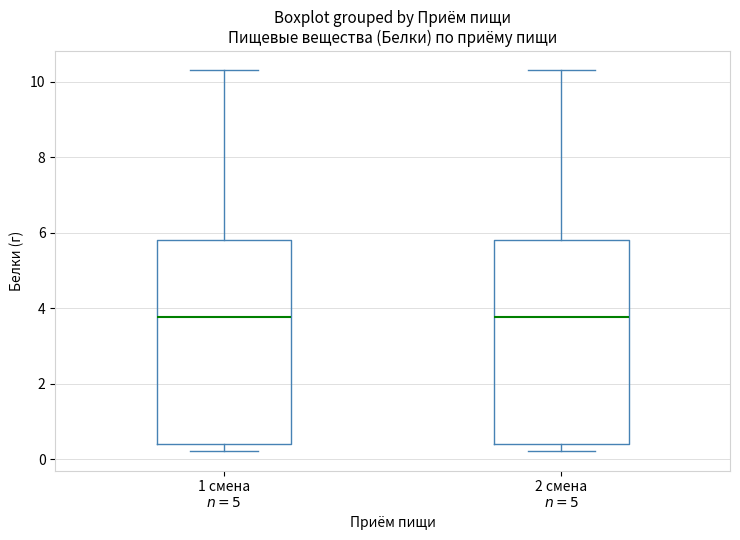

Reading left to right, transcribe this box plot: for each box, give where its median line is, the range the box spans, and where its two whiskers end, as read against the y-axis. The values are not printed on the chart, so give them approximately, as read against the axis.

1 смена $n=5$: median 3.8, box 0.4 to 5.8, whiskers 0.2 to 10.4
2 смена $n=5$: median 3.8, box 0.4 to 5.8, whiskers 0.2 to 10.4